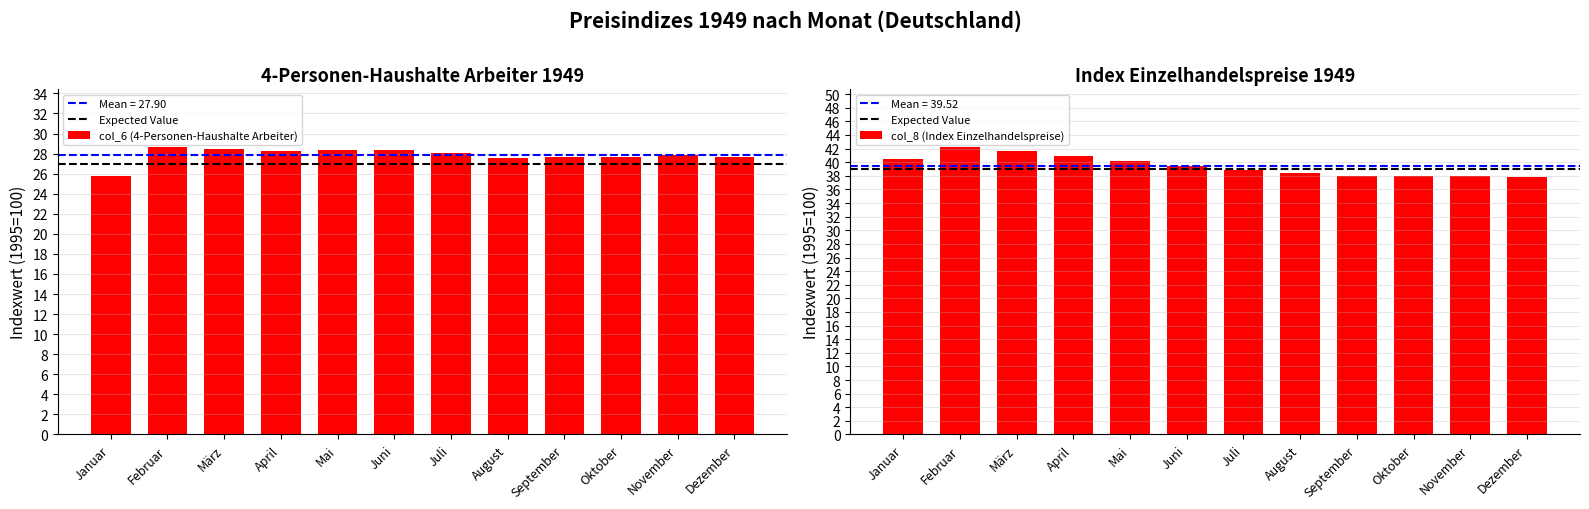

At which category is the sum across all series the highest?

Februar